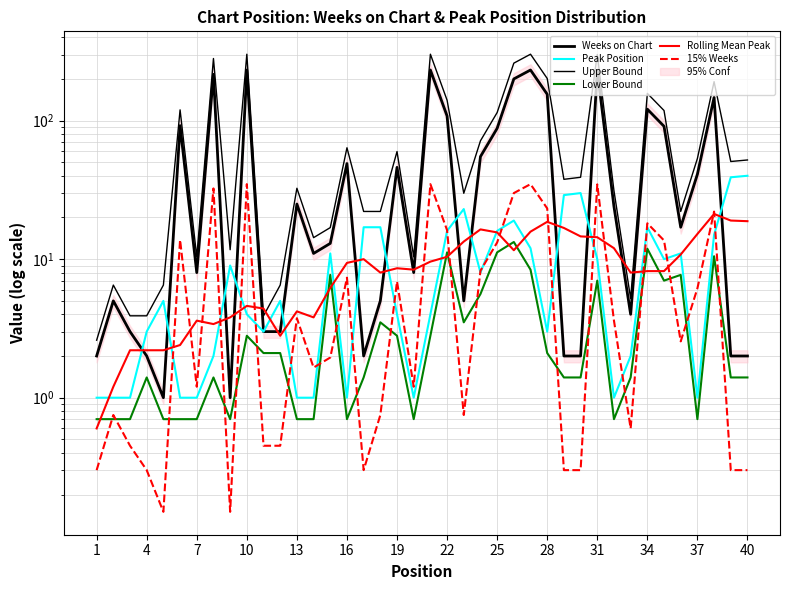

What is the difference between the highest and lowest values at 34?

149.1